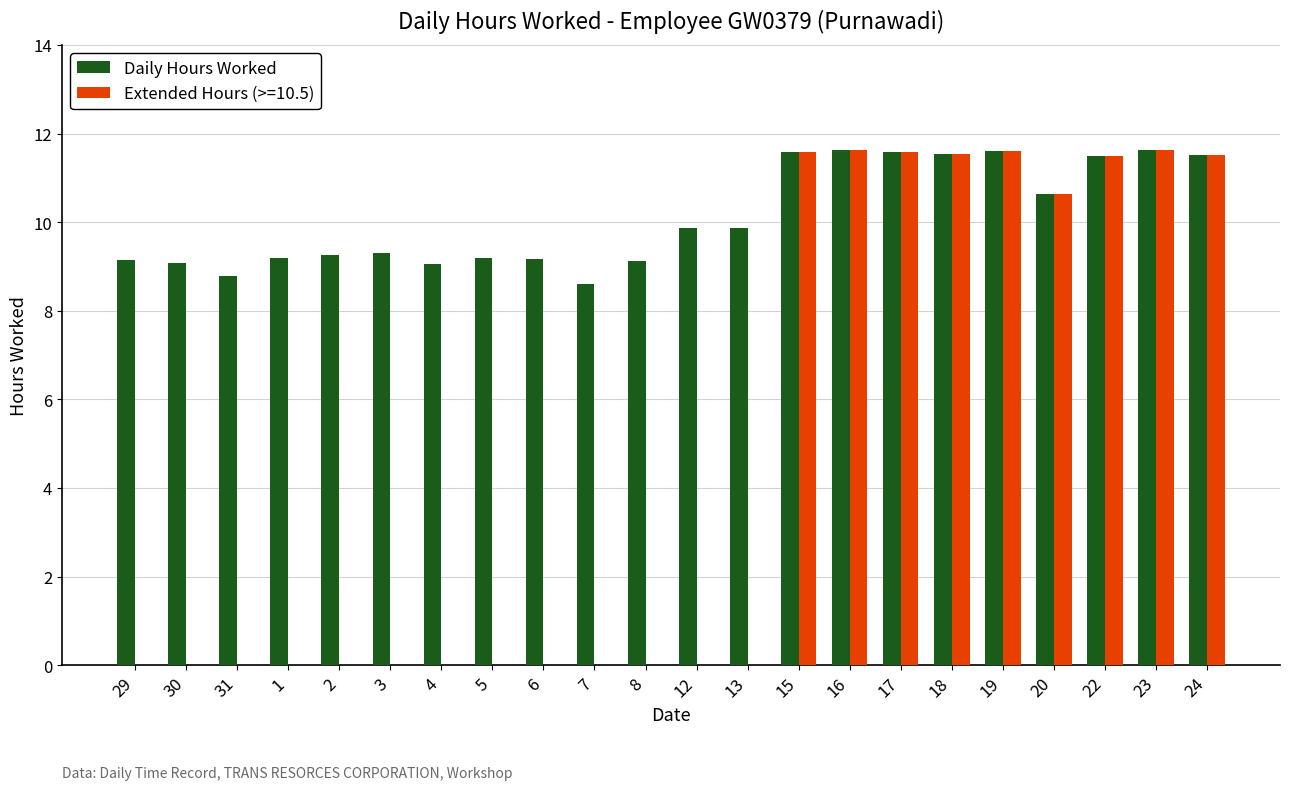

The value of Extended Hours (>=10.5) at 29 is 0.0. True or false?

True